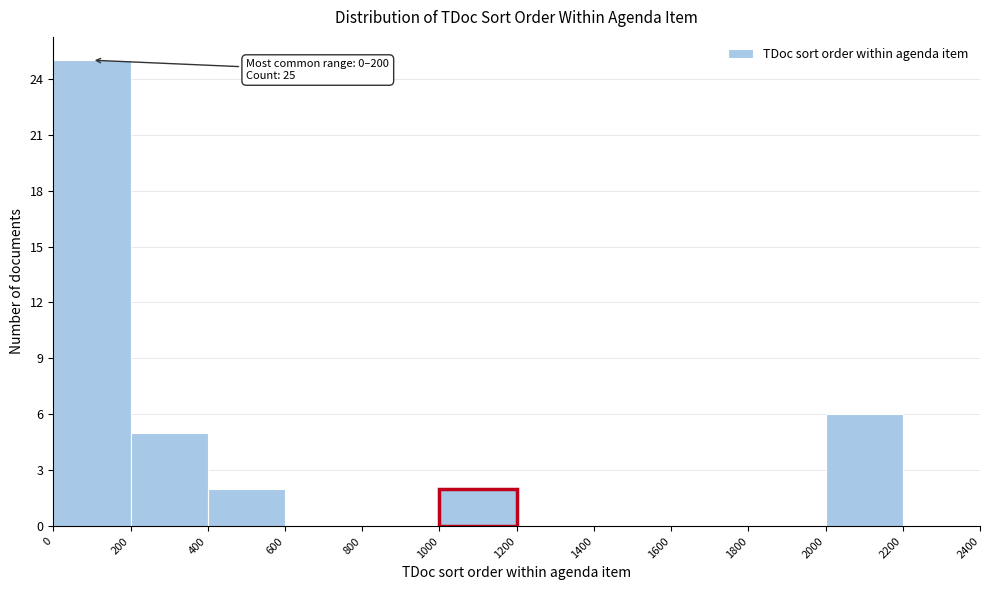

Which range on the x-axis has the tallest bar?

0 to 200